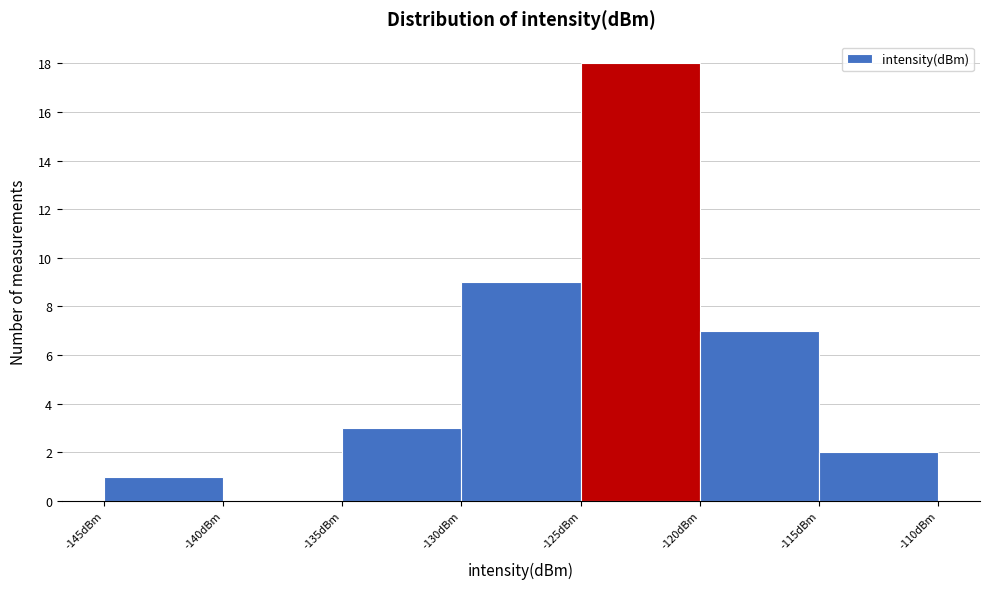

Reading left to right, transcribe this chart: for each bar, give the range it covers on the x-axis and its height. The values are not printed on the chart, so give them approximately, as read against the axis.

-145 to -140: 1
-140 to -135: 0
-135 to -130: 3
-130 to -125: 9
-125 to -120: 18
-120 to -115: 7
-115 to -110: 2